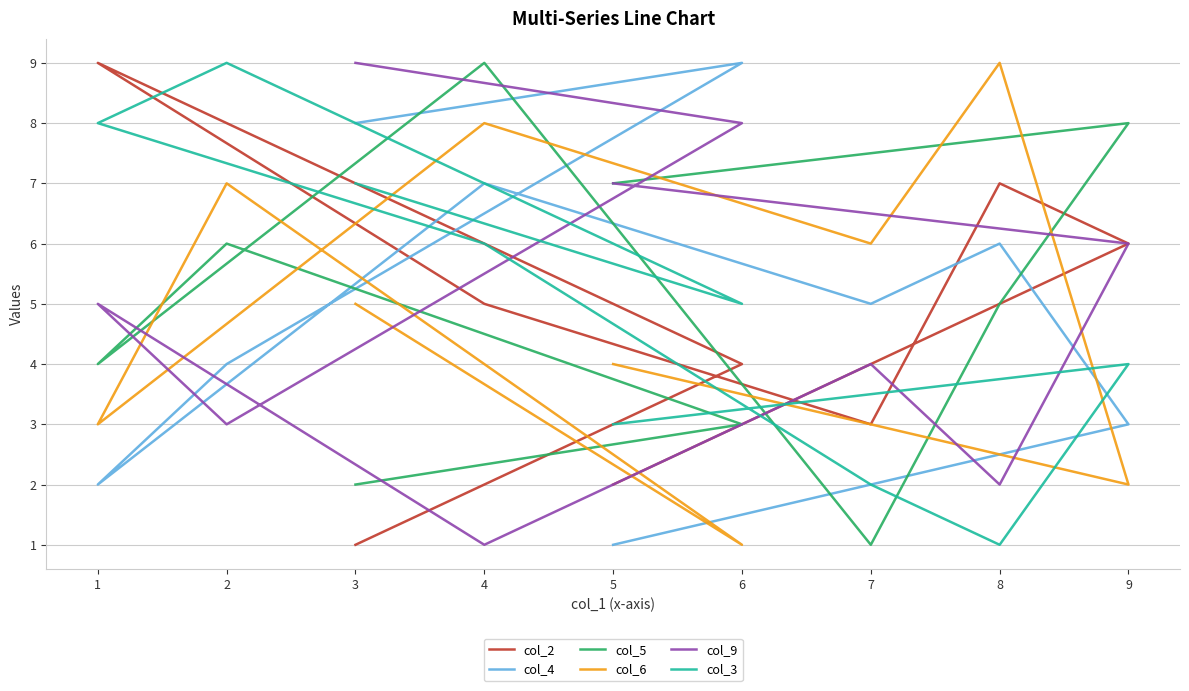

At which label does col_6 first exceed 5?

2